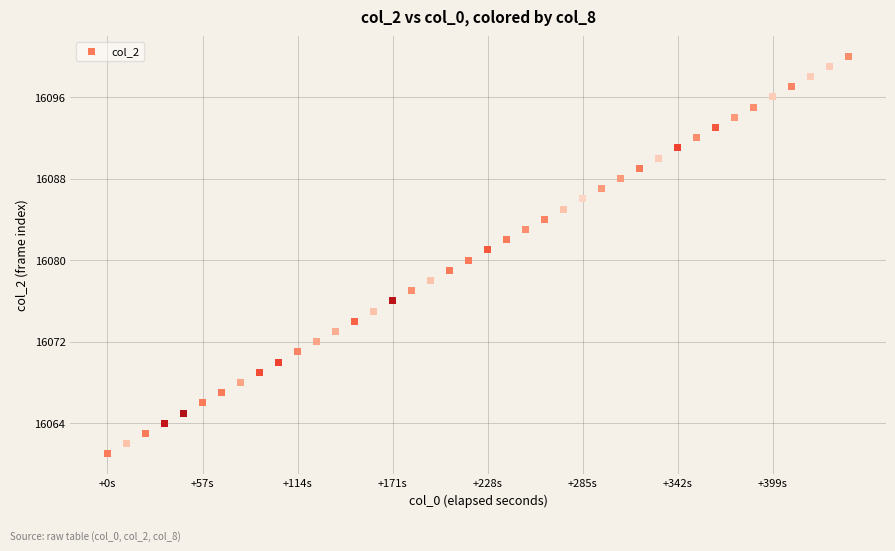

What is the range of Y values (max minus min)?

39